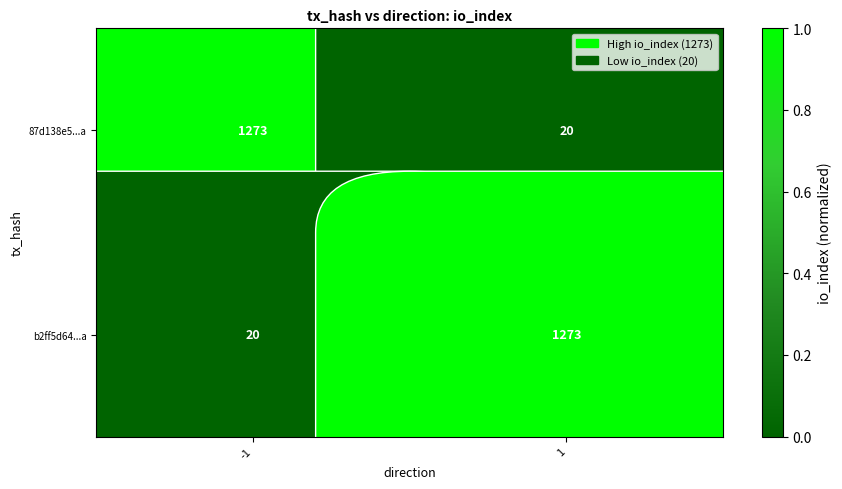

Rank the series at -1 from highest to lowest value.

87d138e5...a, b2ff5d64...a